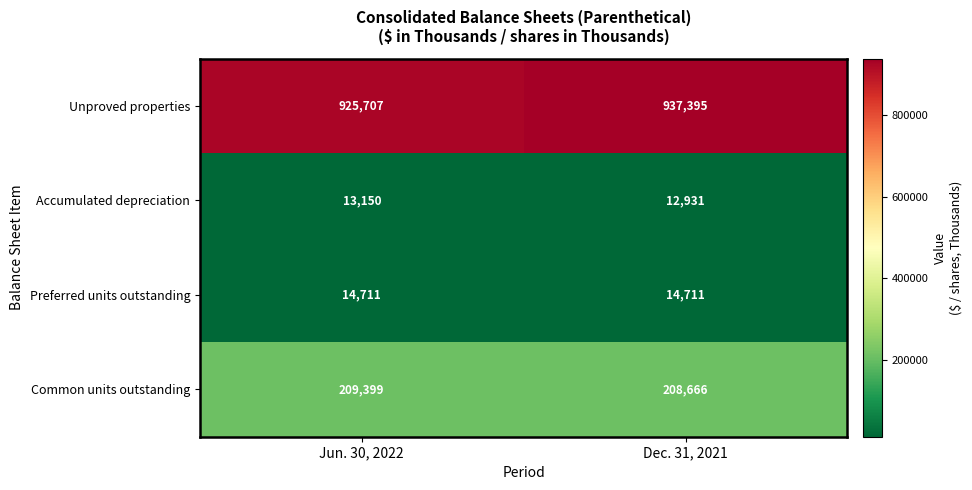

Reading right to left, extract all data points from this chart.

Unproved properties: 937395	925707
Accumulated depreciation: 12931	13150
Preferred units outstanding: 14711	14711
Common units outstanding: 208666	209399